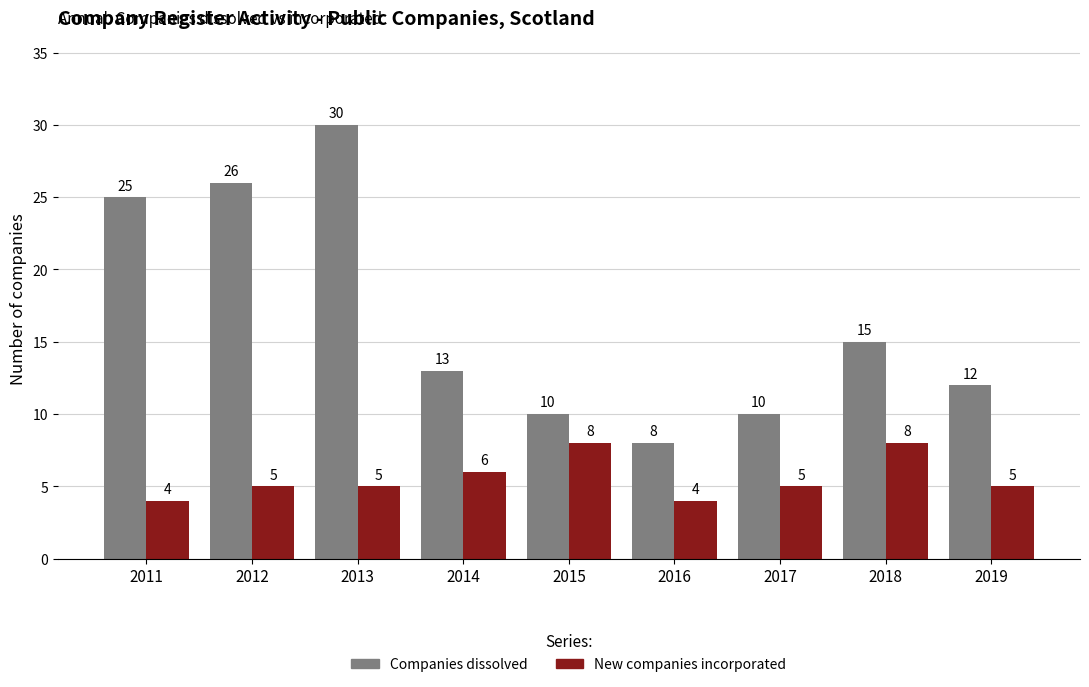

Reading left to right, extract all data points from this chart.

Companies dissolved: 2011=25	2012=26	2013=30	2014=13	2015=10	2016=8	2017=10	2018=15	2019=12
New companies incorporated: 2011=4	2012=5	2013=5	2014=6	2015=8	2016=4	2017=5	2018=8	2019=5